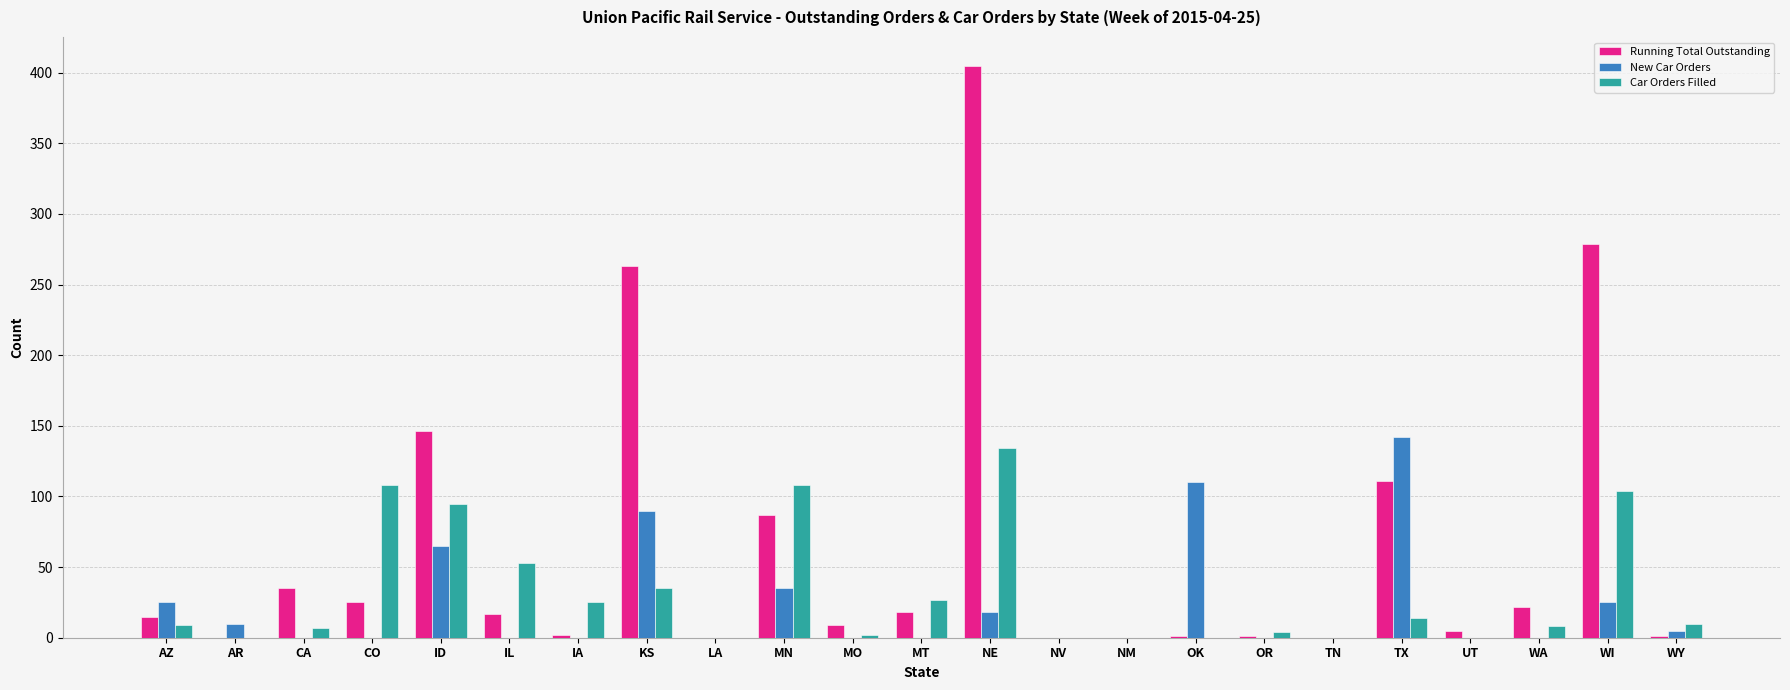

What is the average value of the Car Orders Filled series?

32